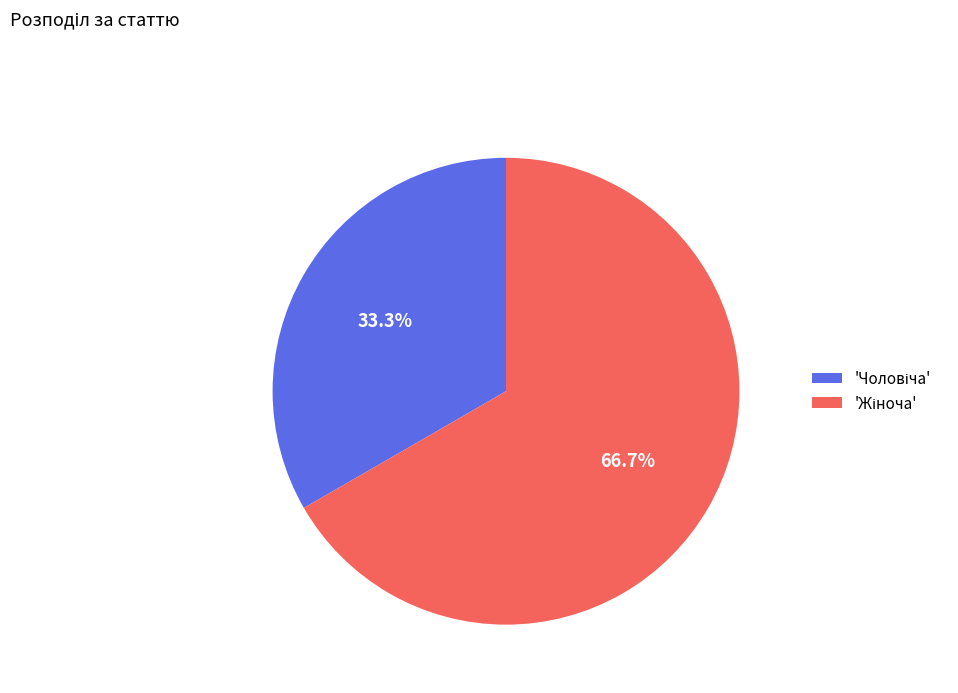

Is there any slice that represents more than half of the pie?

Yes